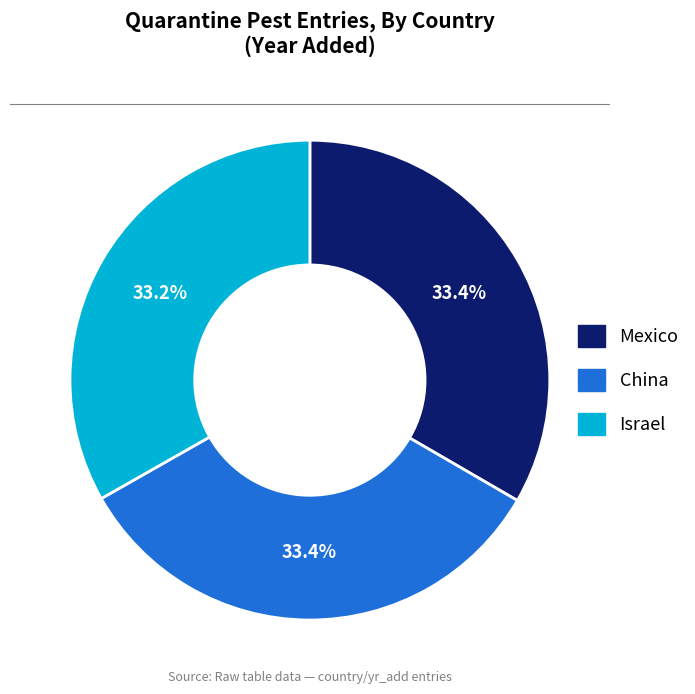

What percentage is the Israel slice, to the nearest percent?

33%